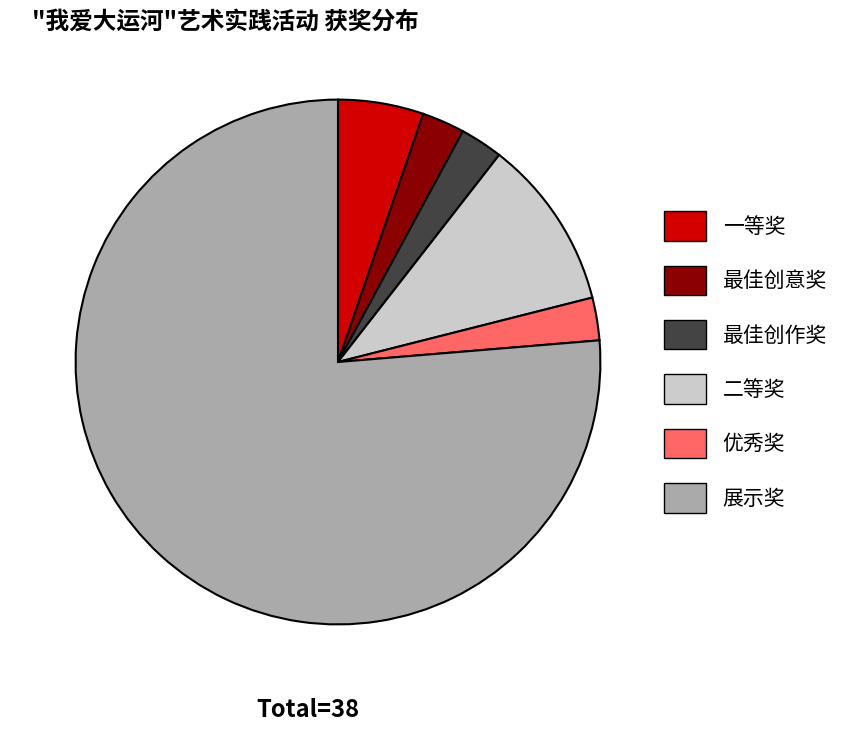

Which slice represents more than half of the pie?

展示奖